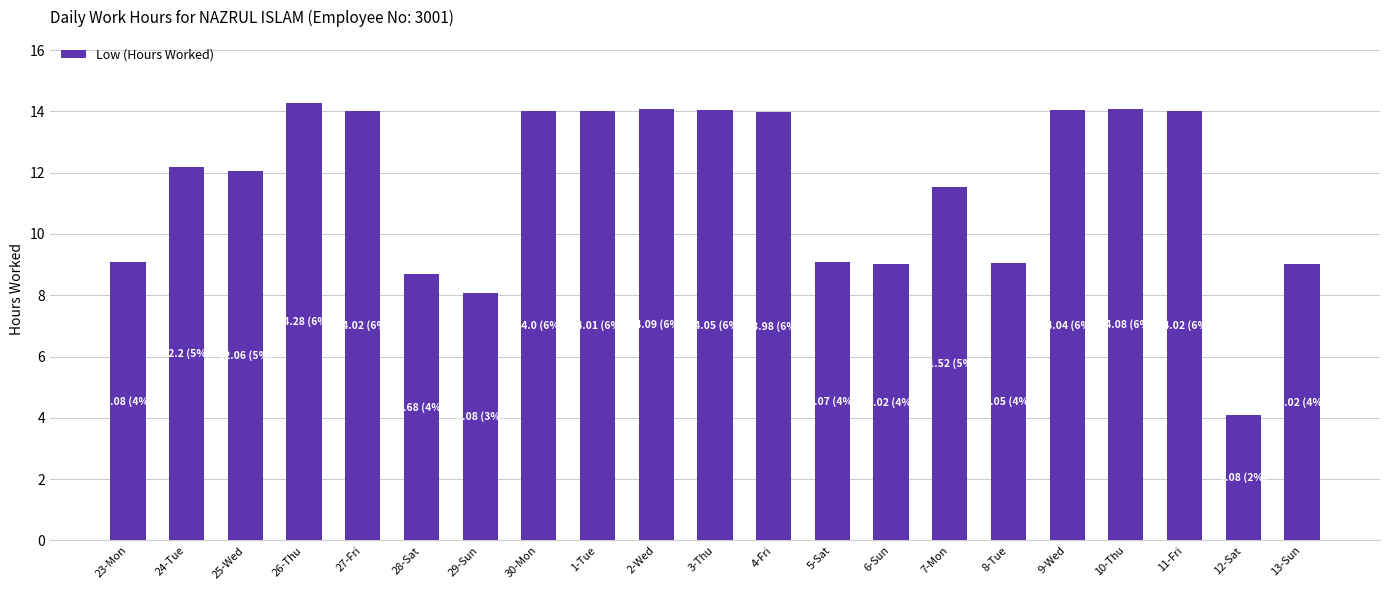

What is the label of the 3rd bar from the right?

11-Fri